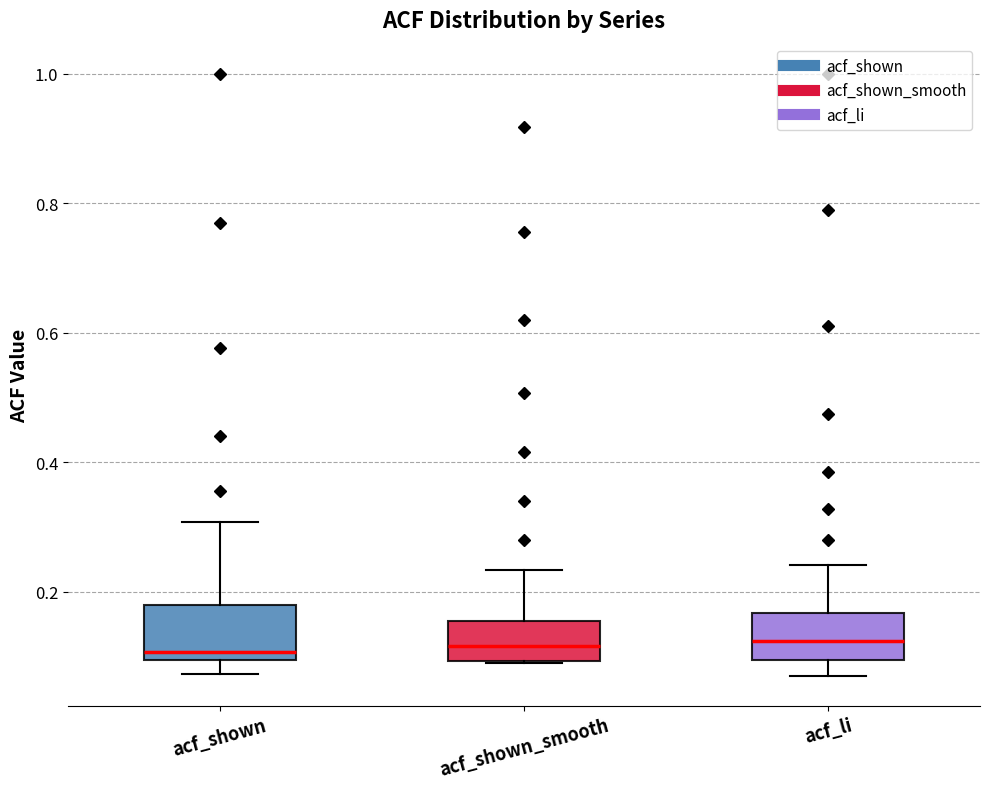

Reading left to right, read every box against the y-axis: the position of its median line, the range the box covers, and the ends of its whiskers. The values are not printed on the chart, so give them approximately, as read against the axis.

acf_shown: median 0.10 (just above the box's lower edge), box 0.10 to 0.18, whiskers 0.08 to 0.30
acf_shown_smooth: median 0.12, box 0.10 to 0.16, whiskers 0.08 to 0.24
acf_li: median 0.12, box 0.10 to 0.16, whiskers 0.08 to 0.24